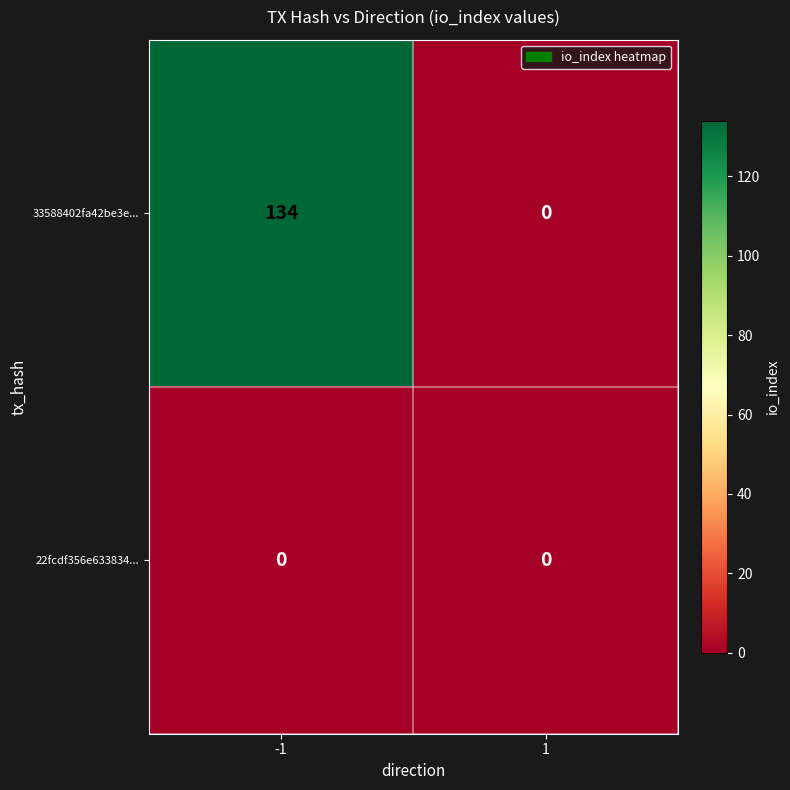

What is the average value of the 33588402fa42be3e... series?

67